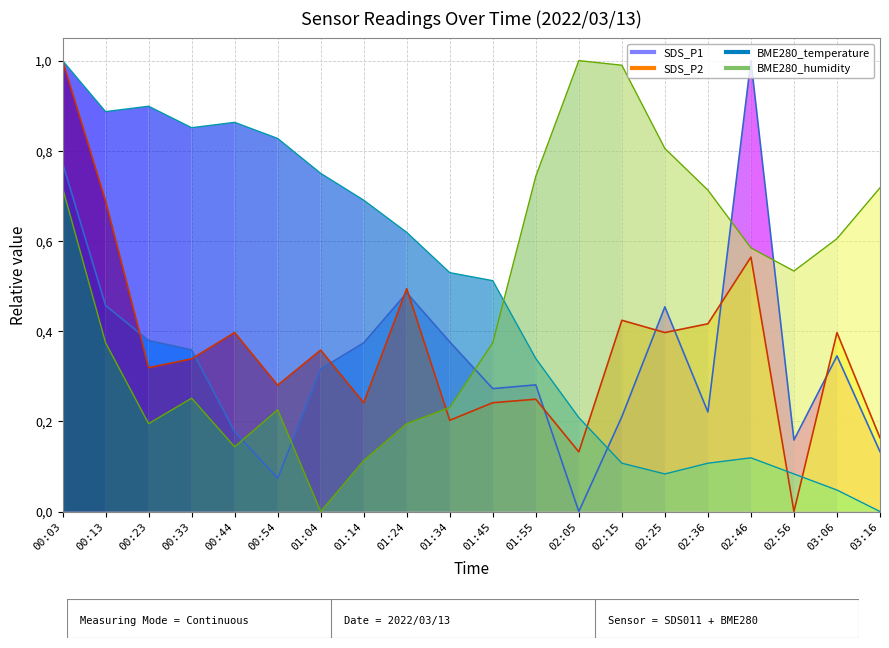

What is the difference between the maximum and minimum values in the SDS_P1 series?

1.0